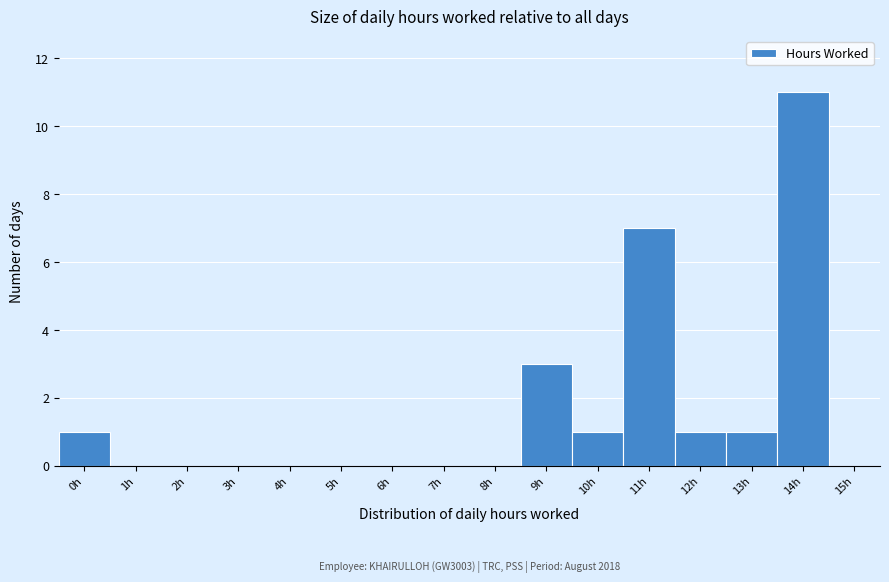

Reading left to right, extract all data points from this chart.

0h=1	1h=0	2h=0	3h=0	4h=0	5h=0	6h=0	7h=0	8h=0	9h=3	10h=1	11h=7	12h=1	13h=1	14h=11	15h=0